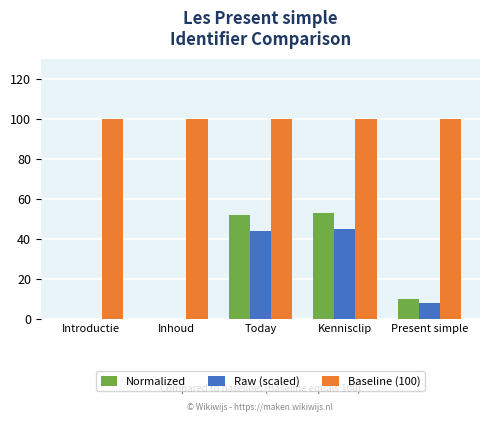

Which series changed the most between Introductie and Kennisclip?

Normalized